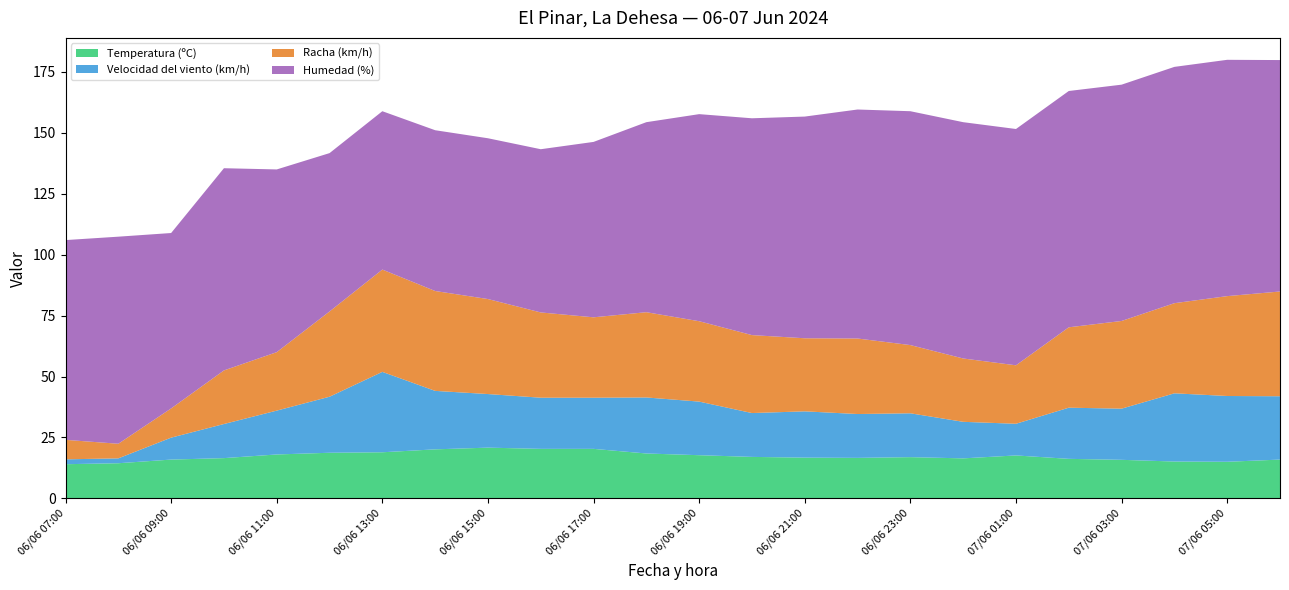

Reading right to left, list all the values displayed in this chart.

Temperatura (ºC): 07/06 06:00=15.9	07/06 05:00=15.0	07/06 04:00=15.1	07/06 03:00=15.8	07/06 02:00=16.2	07/06 01:00=17.6	07/06 00:00=16.4	06/06 23:00=16.9	06/06 22:00=16.6	06/06 21:00=16.7	06/06 20:00=17.0	06/06 19:00=17.7	06/06 18:00=18.4	06/06 17:00=20.3	06/06 16:00=20.3	06/06 15:00=20.8	06/06 14:00=20.1	06/06 13:00=18.9	06/06 12:00=18.7	06/06 11:00=18.0	06/06 10:00=16.5	06/06 09:00=15.9	06/06 08:00=14.4	06/06 07:00=14.0
Velocidad del viento (km/h): 07/06 06:00=26.0	07/06 05:00=27.0	07/06 04:00=28.0	07/06 03:00=21.0	07/06 02:00=21.0	07/06 01:00=13.0	07/06 00:00=15.0	06/06 23:00=18.0	06/06 22:00=18.0	06/06 21:00=19.0	06/06 20:00=18.0	06/06 19:00=22.0	06/06 18:00=23.0	06/06 17:00=21.0	06/06 16:00=21.0	06/06 15:00=22.0	06/06 14:00=24.0	06/06 13:00=33.0	06/06 12:00=23.0	06/06 11:00=18.0	06/06 10:00=14.0	06/06 09:00=9.0	06/06 08:00=2.0	06/06 07:00=2.0
Racha (km/h): 07/06 06:00=43.0	07/06 05:00=41.0	07/06 04:00=37.0	07/06 03:00=36.0	07/06 02:00=33.0	07/06 01:00=24.0	07/06 00:00=26.0	06/06 23:00=28.0	06/06 22:00=31.0	06/06 21:00=30.0	06/06 20:00=32.0	06/06 19:00=33.0	06/06 18:00=35.0	06/06 17:00=33.0	06/06 16:00=35.0	06/06 15:00=39.0	06/06 14:00=41.0	06/06 13:00=42.0	06/06 12:00=35.0	06/06 11:00=24.0	06/06 10:00=22.0	06/06 09:00=12.0	06/06 08:00=6.0	06/06 07:00=8.0
Humedad (%): 07/06 06:00=95.0	07/06 05:00=97.0	07/06 04:00=97.0	07/06 03:00=97.0	07/06 02:00=97.0	07/06 01:00=97.0	07/06 00:00=97.0	06/06 23:00=96.0	06/06 22:00=94.0	06/06 21:00=91.0	06/06 20:00=89.0	06/06 19:00=85.0	06/06 18:00=78.0	06/06 17:00=72.0	06/06 16:00=67.0	06/06 15:00=66.0	06/06 14:00=66.0	06/06 13:00=65.0	06/06 12:00=65.0	06/06 11:00=75.0	06/06 10:00=83.0	06/06 09:00=72.0	06/06 08:00=85.0	06/06 07:00=82.0